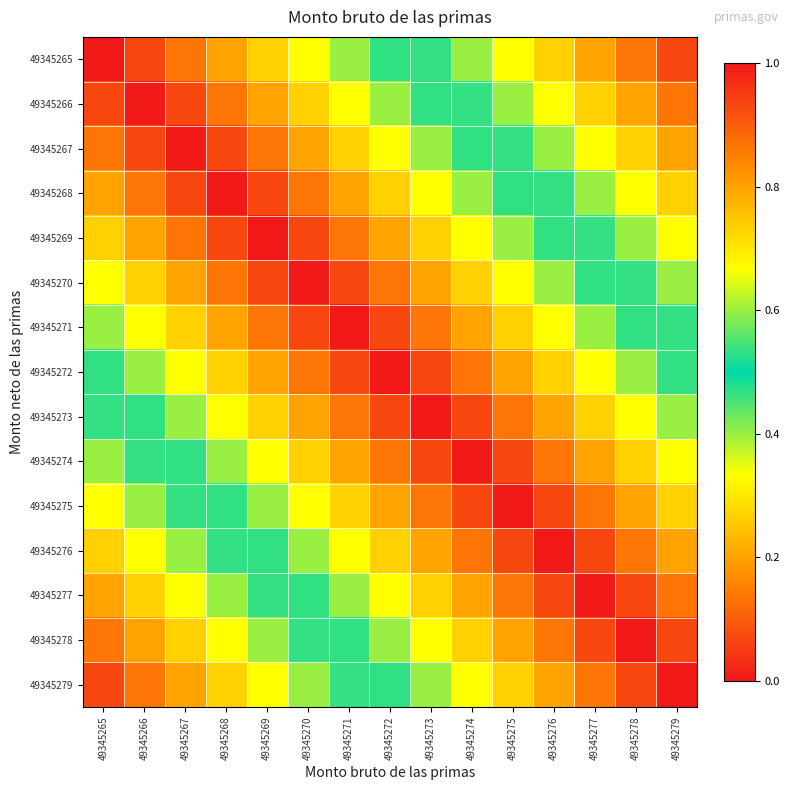

At which category is the sum across all series the highest?

49345265